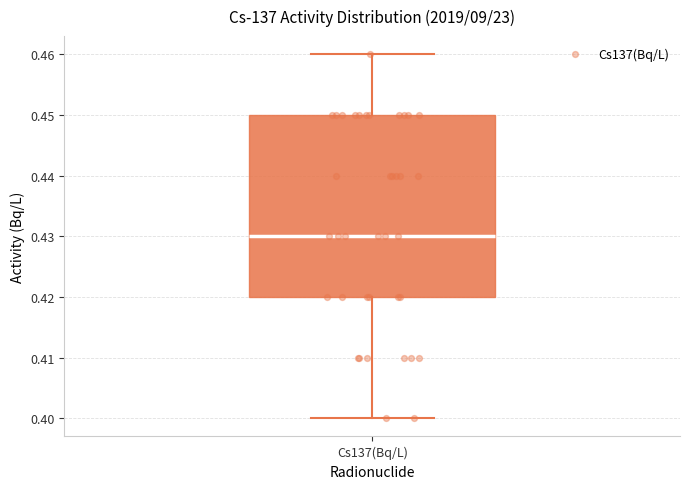

Where is the upper edge of the box for Cs137(Bq/L) on the y-axis? The values are not printed on the chart, so give them approximately, as read against the axis.

0.45